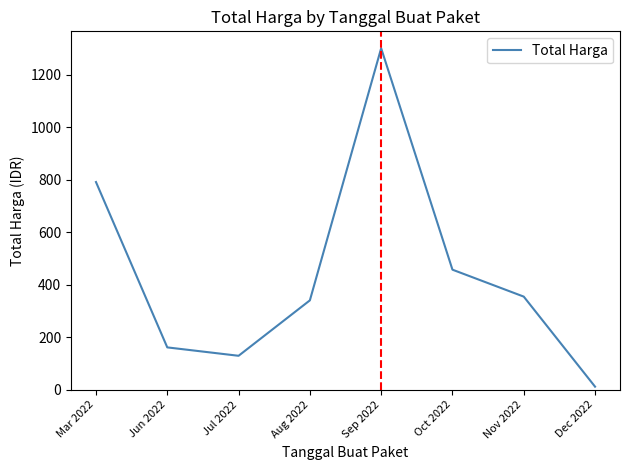

How many values are below 354?

4